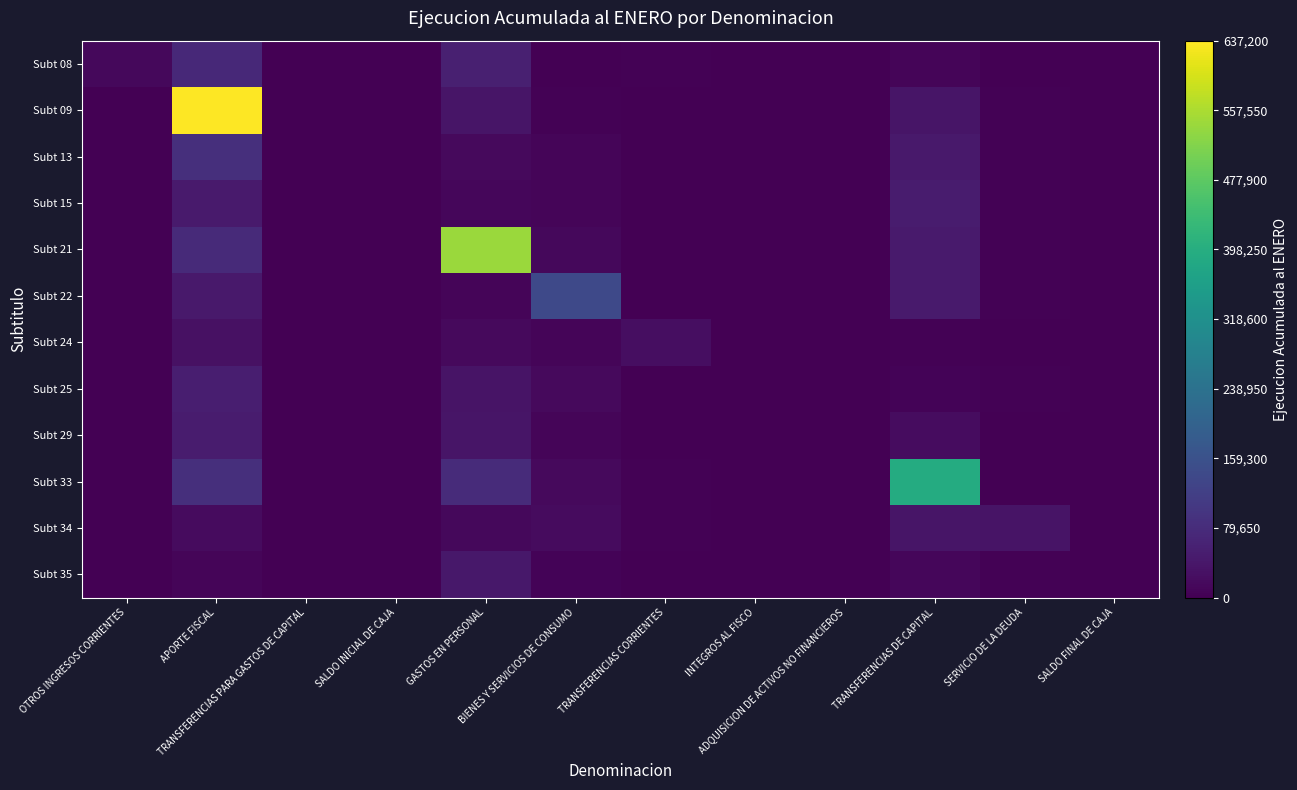

Reading left to right, extract all data points from this chart.

Subt 08: OTROS INGRESOS CORRIENTES=14775.0	APORTE FISCAL=73974.7	TRANSFERENCIAS PARA GASTOS DE CAPITAL=0.0	SALDO INICIAL DE CAJA=0.0	GASTOS EN PERSONAL=56576.2	BIENES Y SERVICIOS DE CONSUMO=1970.7	TRANSFERENCIAS CORRIENTES=3526.4	INTEGROS AL FISCO=0.0	ADQUISICION DE ACTIVOS NO FINANCIEROS=0.0	TRANSFERENCIAS DE CAPITAL=7533.7	SERVICIO DE LA DEUDA=2293.9	SALDO FINAL DE CAJA=0.0
Subt 09: OTROS INGRESOS CORRIENTES=2053.9	APORTE FISCAL=637200.0	TRANSFERENCIAS PARA GASTOS DE CAPITAL=0.0	SALDO INICIAL DE CAJA=0.0	GASTOS EN PERSONAL=35973.4	BIENES Y SERVICIOS DE CONSUMO=4755.1	TRANSFERENCIAS CORRIENTES=2004.6	INTEGROS AL FISCO=0.0	ADQUISICION DE ACTIVOS NO FINANCIEROS=0.0	TRANSFERENCIAS DE CAPITAL=37145.1	SERVICIO DE LA DEUDA=3861.1	SALDO FINAL DE CAJA=0.0
Subt 13: OTROS INGRESOS CORRIENTES=2151.3	APORTE FISCAL=85364.5	TRANSFERENCIAS PARA GASTOS DE CAPITAL=0.0	SALDO INICIAL DE CAJA=0.0	GASTOS EN PERSONAL=15790.7	BIENES Y SERVICIOS DE CONSUMO=9766.5	TRANSFERENCIAS CORRIENTES=158.3	INTEGROS AL FISCO=0.0	ADQUISICION DE ACTIVOS NO FINANCIEROS=0.0	TRANSFERENCIAS DE CAPITAL=43795.8	SERVICIO DE LA DEUDA=4927.8	SALDO FINAL DE CAJA=0.0
Subt 15: OTROS INGRESOS CORRIENTES=821.0	APORTE FISCAL=44880.1	TRANSFERENCIAS PARA GASTOS DE CAPITAL=0.0	SALDO INICIAL DE CAJA=0.0	GASTOS EN PERSONAL=10540.3	BIENES Y SERVICIOS DE CONSUMO=9954.5	TRANSFERENCIAS CORRIENTES=820.2	INTEGROS AL FISCO=0.0	ADQUISICION DE ACTIVOS NO FINANCIEROS=0.0	TRANSFERENCIAS DE CAPITAL=48965.7	SERVICIO DE LA DEUDA=3566.6	SALDO FINAL DE CAJA=0.0
Subt 21: OTROS INGRESOS CORRIENTES=1844.5	APORTE FISCAL=76919.4	TRANSFERENCIAS PARA GASTOS DE CAPITAL=0.0	SALDO INICIAL DE CAJA=0.0	GASTOS EN PERSONAL=540855.0	BIENES Y SERVICIOS DE CONSUMO=14281.7	TRANSFERENCIAS CORRIENTES=505.1	INTEGROS AL FISCO=0.0	ADQUISICION DE ACTIVOS NO FINANCIEROS=0.0	TRANSFERENCIAS DE CAPITAL=46275.2	SERVICIO DE LA DEUDA=3386.3	SALDO FINAL DE CAJA=0.0
Subt 22: OTROS INGRESOS CORRIENTES=1730.3	APORTE FISCAL=43863.2	TRANSFERENCIAS PARA GASTOS DE CAPITAL=0.0	SALDO INICIAL DE CAJA=0.0	GASTOS EN PERSONAL=9291.6	BIENES Y SERVICIOS DE CONSUMO=139505.0	TRANSFERENCIAS CORRIENTES=2416.0	INTEGROS AL FISCO=0.0	ADQUISICION DE ACTIVOS NO FINANCIEROS=0.0	TRANSFERENCIAS DE CAPITAL=44985.8	SERVICIO DE LA DEUDA=3232.8	SALDO FINAL DE CAJA=0.0
Subt 24: OTROS INGRESOS CORRIENTES=1239.3	APORTE FISCAL=29051.6	TRANSFERENCIAS PARA GASTOS DE CAPITAL=0.0	SALDO INICIAL DE CAJA=0.0	GASTOS EN PERSONAL=17408.9	BIENES Y SERVICIOS DE CONSUMO=8548.8	TRANSFERENCIAS CORRIENTES=24097.0	INTEGROS AL FISCO=0.0	ADQUISICION DE ACTIVOS NO FINANCIEROS=0.0	TRANSFERENCIAS DE CAPITAL=3428.5	SERVICIO DE LA DEUDA=1433.2	SALDO FINAL DE CAJA=0.0
Subt 25: OTROS INGRESOS CORRIENTES=1467.0	APORTE FISCAL=53241.1	TRANSFERENCIAS PARA GASTOS DE CAPITAL=0.0	SALDO INICIAL DE CAJA=0.0	GASTOS EN PERSONAL=32969.5	BIENES Y SERVICIOS DE CONSUMO=17034.0	TRANSFERENCIAS CORRIENTES=603.5	INTEGROS AL FISCO=0.0	ADQUISICION DE ACTIVOS NO FINANCIEROS=0.0	TRANSFERENCIAS DE CAPITAL=5295.3	SERVICIO DE LA DEUDA=3679.2	SALDO FINAL DE CAJA=0.0
Subt 29: OTROS INGRESOS CORRIENTES=357.4	APORTE FISCAL=47889.9	TRANSFERENCIAS PARA GASTOS DE CAPITAL=0.0	SALDO INICIAL DE CAJA=0.0	GASTOS EN PERSONAL=36195.9	BIENES Y SERVICIOS DE CONSUMO=7973.2	TRANSFERENCIAS CORRIENTES=1089.8	INTEGROS AL FISCO=0.0	ADQUISICION DE ACTIVOS NO FINANCIEROS=0.0	TRANSFERENCIAS DE CAPITAL=21276.4	SERVICIO DE LA DEUDA=446.4	SALDO FINAL DE CAJA=0.0
Subt 33: OTROS INGRESOS CORRIENTES=2131.8	APORTE FISCAL=86842.1	TRANSFERENCIAS PARA GASTOS DE CAPITAL=0.0	SALDO INICIAL DE CAJA=0.0	GASTOS EN PERSONAL=78627.6	BIENES Y SERVICIOS DE CONSUMO=16295.9	TRANSFERENCIAS CORRIENTES=2591.2	INTEGROS AL FISCO=0.0	ADQUISICION DE ACTIVOS NO FINANCIEROS=0.0	TRANSFERENCIAS DE CAPITAL=392034.0	SERVICIO DE LA DEUDA=490.9	SALDO FINAL DE CAJA=0.0
Subt 34: OTROS INGRESOS CORRIENTES=1010.1	APORTE FISCAL=19341.9	TRANSFERENCIAS PARA GASTOS DE CAPITAL=0.0	SALDO INICIAL DE CAJA=0.0	GASTOS EN PERSONAL=14341.3	BIENES Y SERVICIOS DE CONSUMO=17925.3	TRANSFERENCIAS CORRIENTES=2741.7	INTEGROS AL FISCO=0.0	ADQUISICION DE ACTIVOS NO FINANCIEROS=0.0	TRANSFERENCIAS DE CAPITAL=36889.0	SERVICIO DE LA DEUDA=33955.0	SALDO FINAL DE CAJA=0.0
Subt 35: OTROS INGRESOS CORRIENTES=1440.2	APORTE FISCAL=8071.2	TRANSFERENCIAS PARA GASTOS DE CAPITAL=0.0	SALDO INICIAL DE CAJA=0.0	GASTOS EN PERSONAL=40076.6	BIENES Y SERVICIOS DE CONSUMO=6902.6	TRANSFERENCIAS CORRIENTES=522.4	INTEGROS AL FISCO=0.0	ADQUISICION DE ACTIVOS NO FINANCIEROS=0.0	TRANSFERENCIAS DE CAPITAL=10031.7	SERVICIO DE LA DEUDA=4711.9	SALDO FINAL DE CAJA=0.0